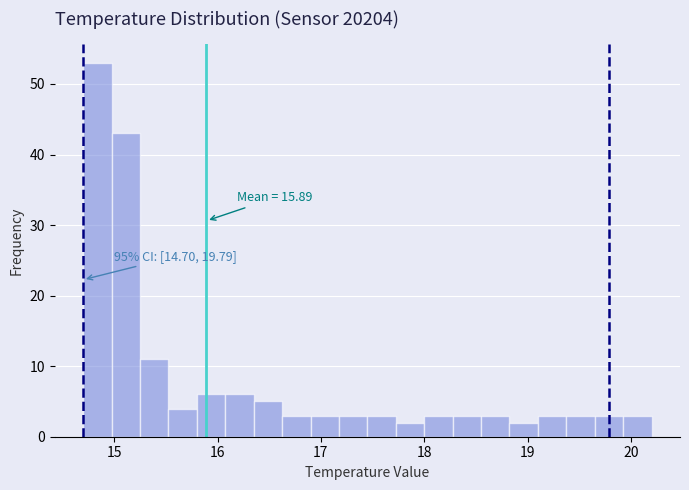

Around what value on the x-axis is the tallest bar? Give the approximate position of its centre, as read against the axis.

14.8